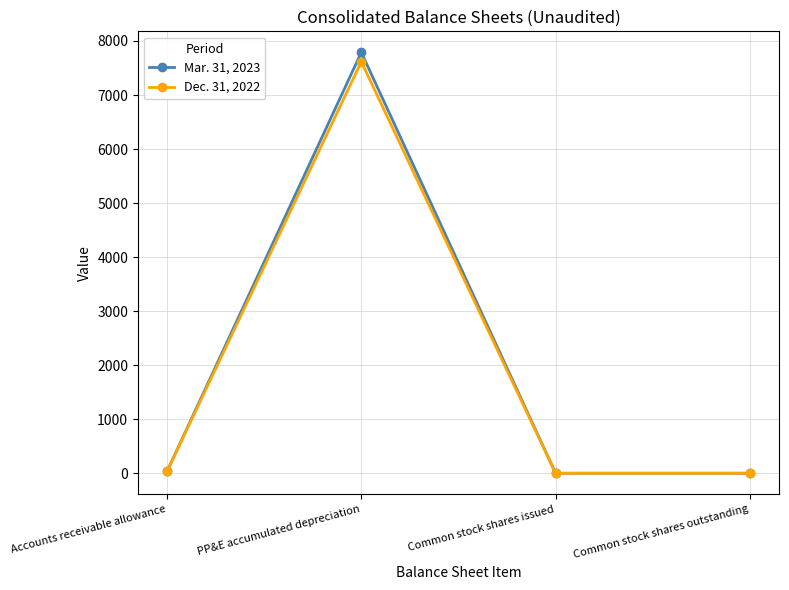

What is the label of the 3rd point from the right?

PP&E accumulated depreciation